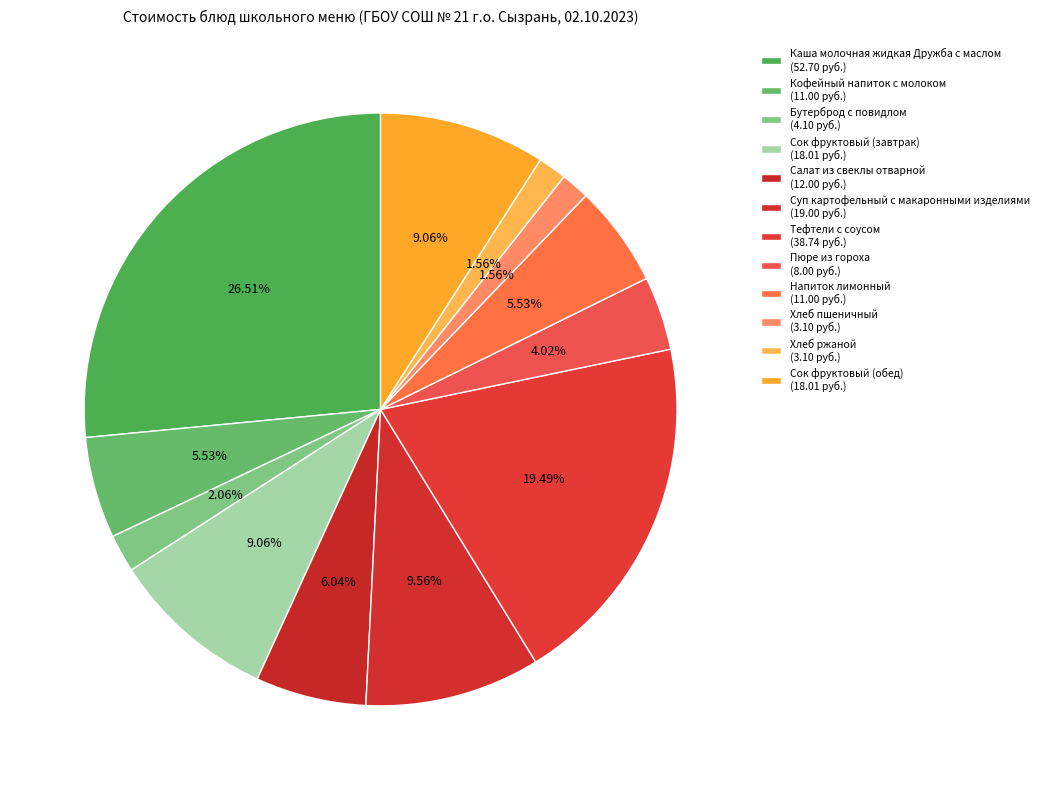

Is there a majority slice in this chart?

No